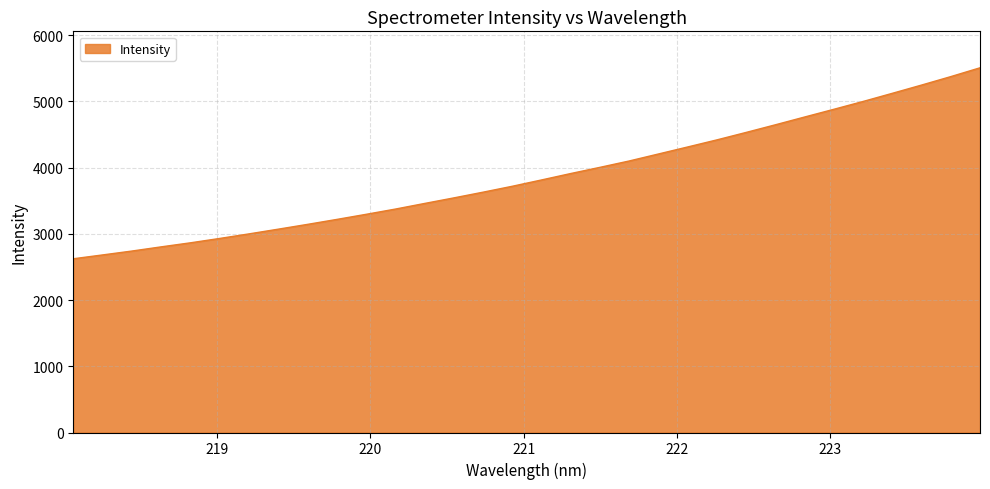

How many lines are shown in the chart?

1